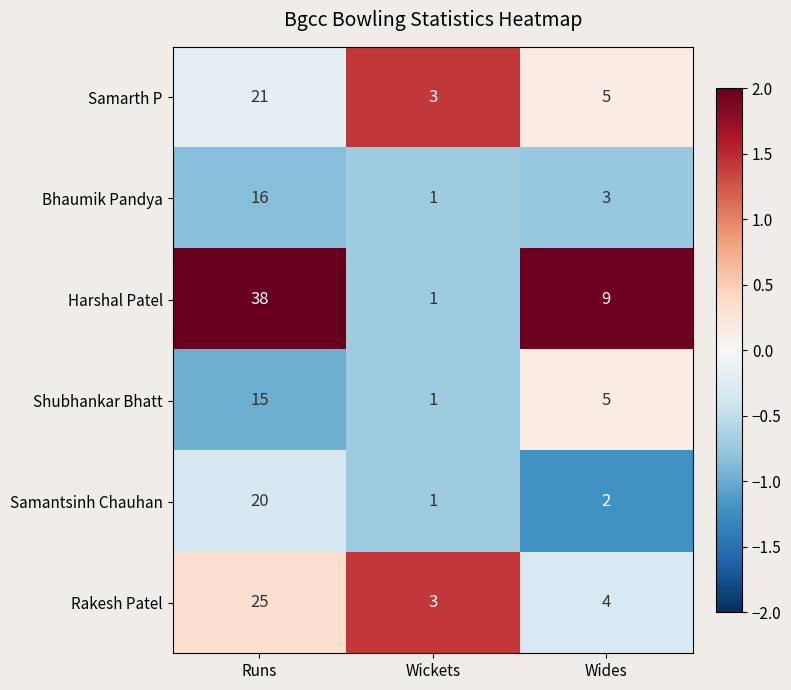

Reading left to right, extract all data points from this chart.

Samarth P: 21	3	5
Bhaumik Pandya: 16	1	3
Harshal Patel: 38	1	9
Shubhankar Bhatt: 15	1	5
Samantsinh Chauhan: 20	1	2
Rakesh Patel: 25	3	4